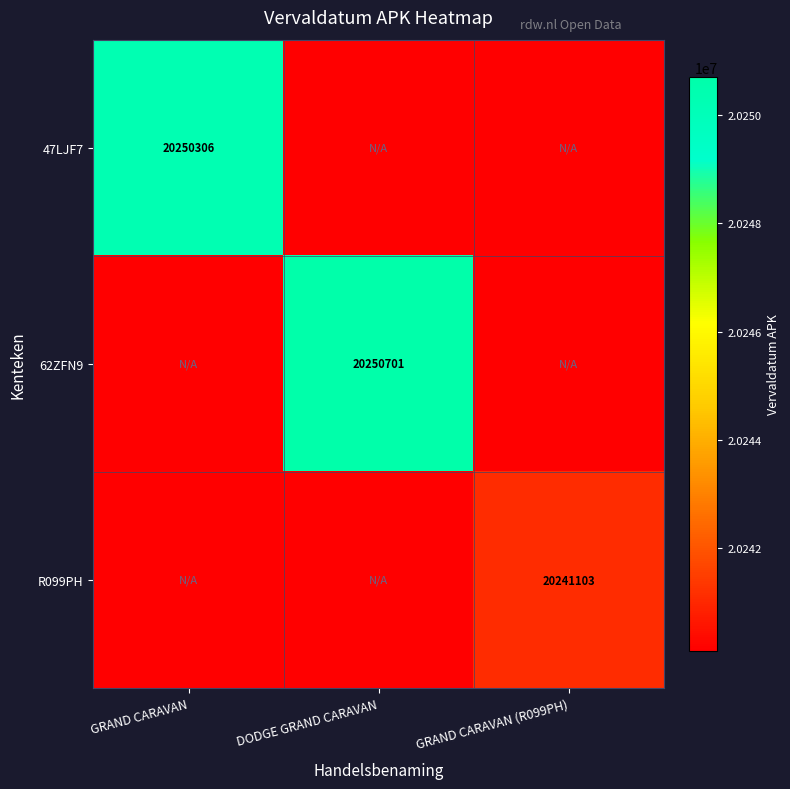

Is it true that 62ZFN9 equals 20250701 at DODGE GRAND CARAVAN?

True